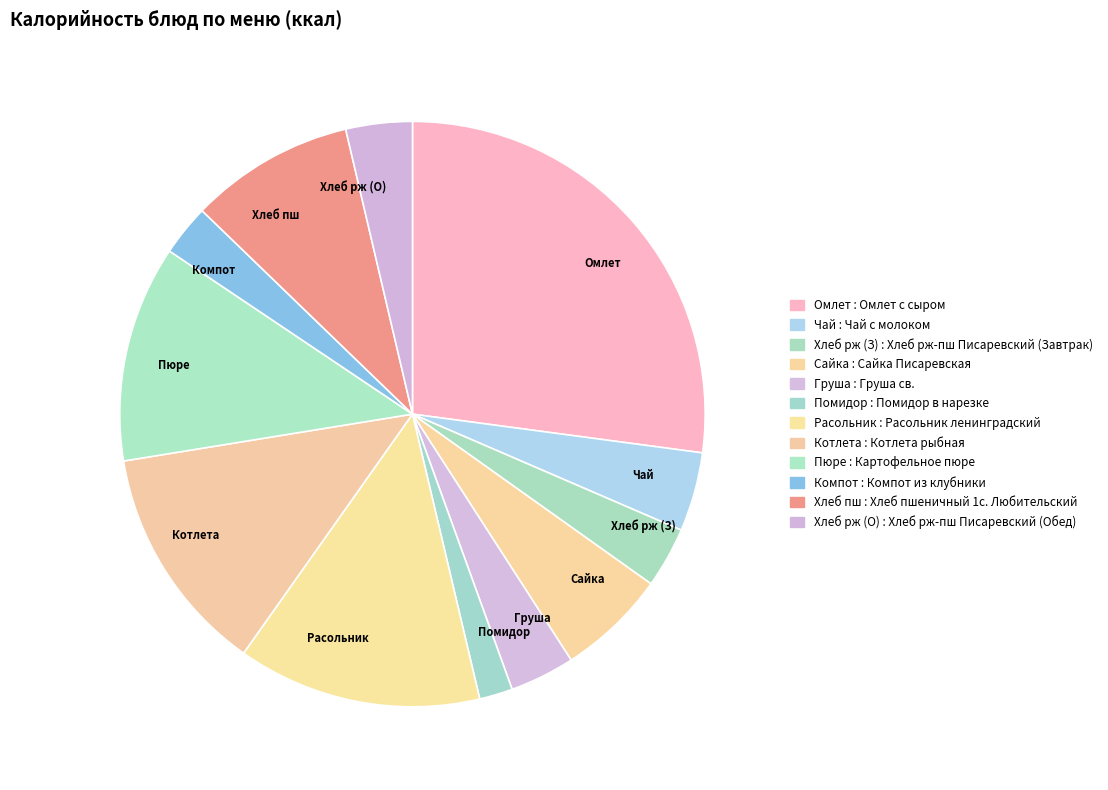

What is the largest slice in the pie chart?

Омлет